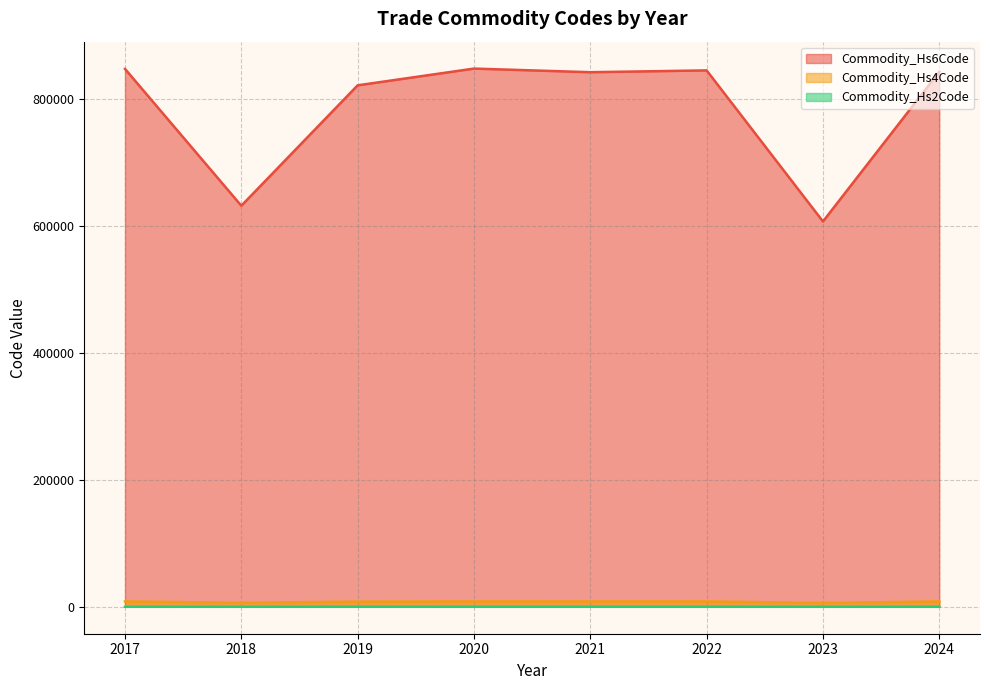

List the series in order of their peak value, highest first.

Commodity_Hs6Code, Commodity_Hs4Code, Commodity_Hs2Code